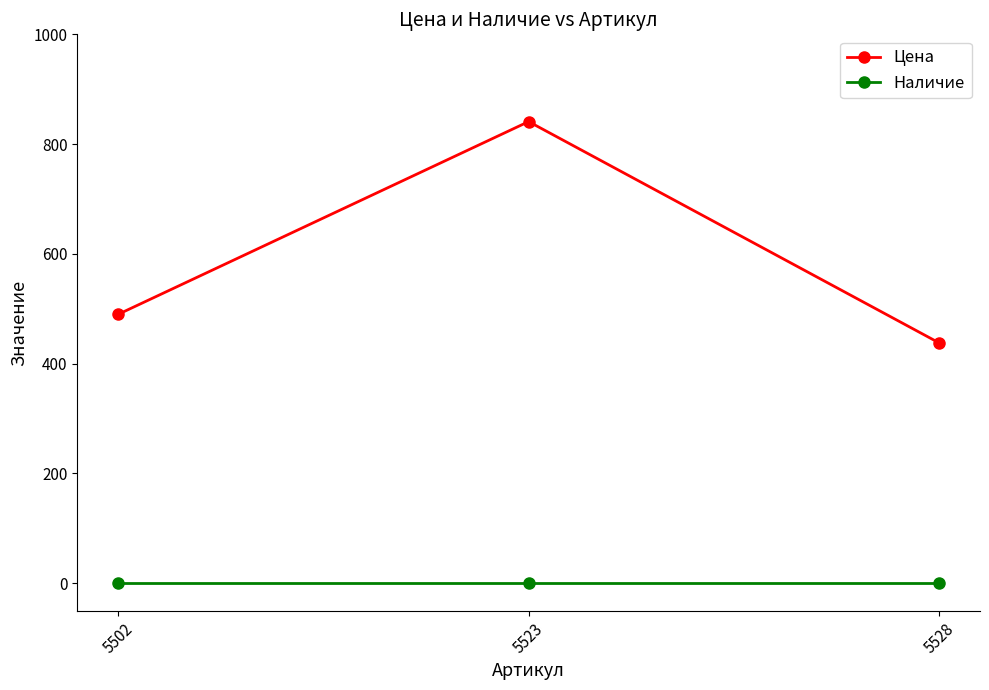

List the series in order of their peak value, highest first.

Цена, Наличие